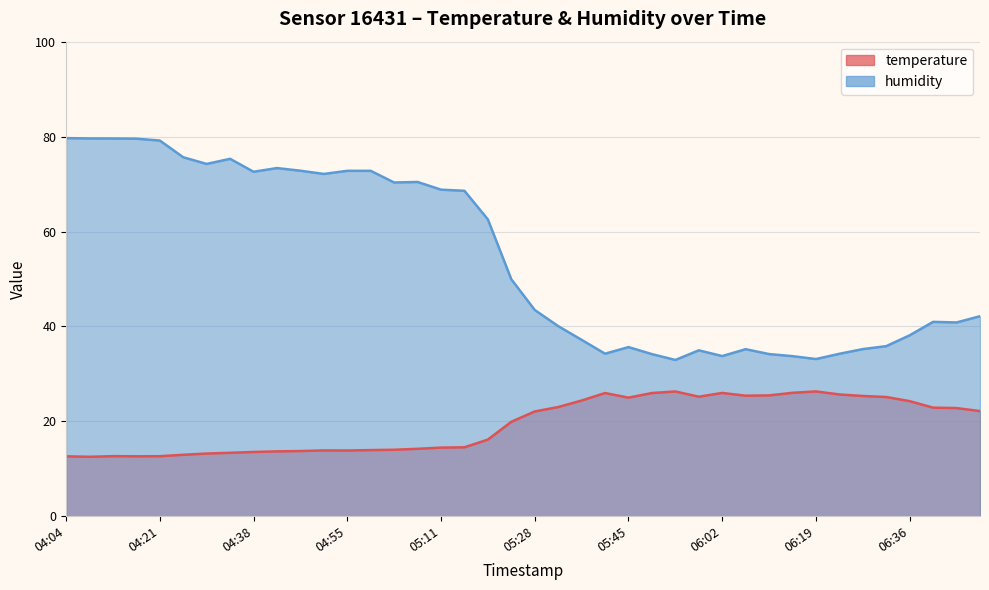

What are all the series names shown in the legend?

temperature, humidity